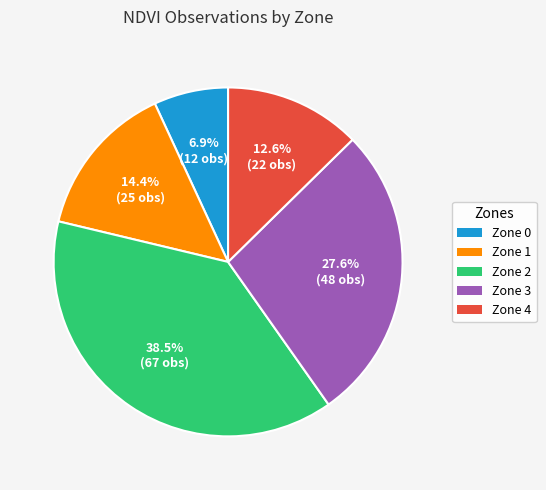

True or false: Zone 4 accounts for 13% of the total.

True